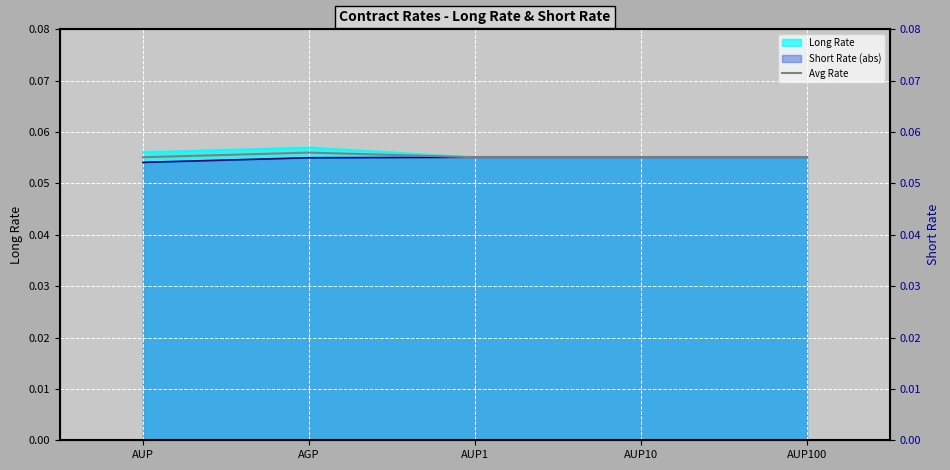

Between AGP and AUP100, which is larger?

AGP